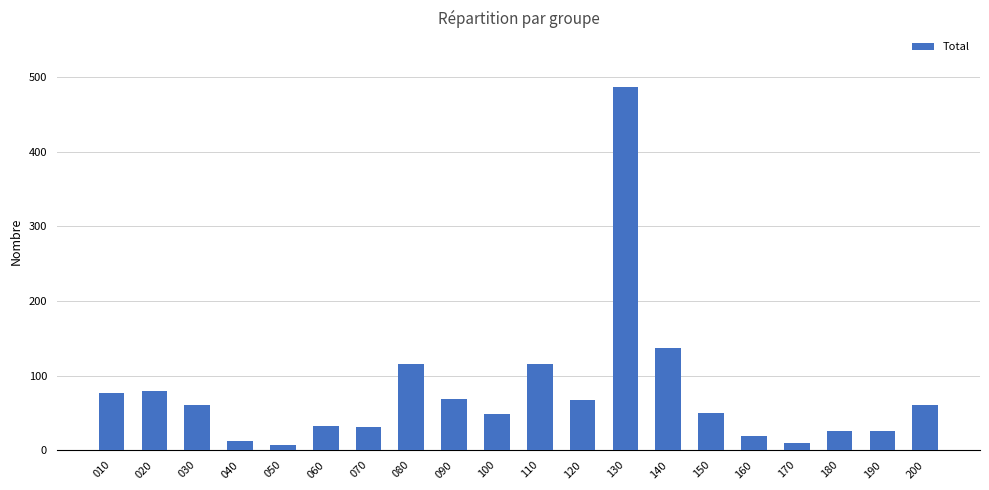

How many data points does each series have?

20